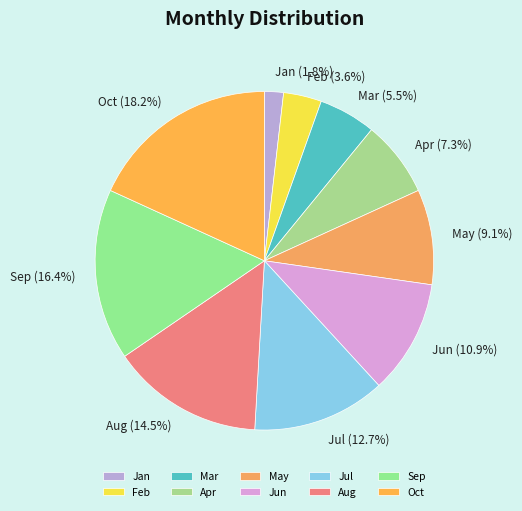

To the nearest percent, what percentage of the pie is Oct?

18%